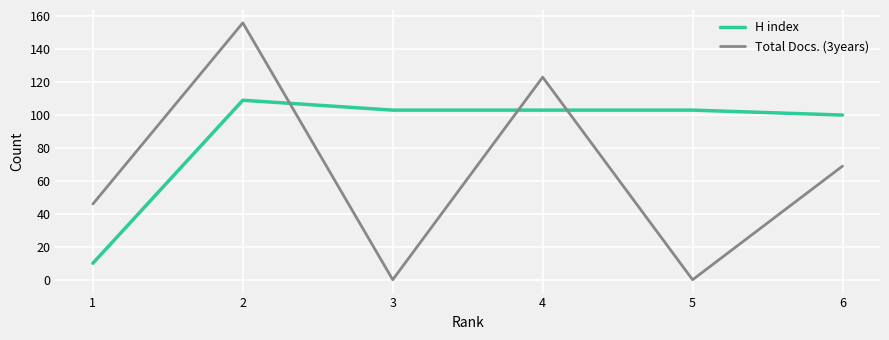

Read the H index value at 1, to the nearest 5.

10